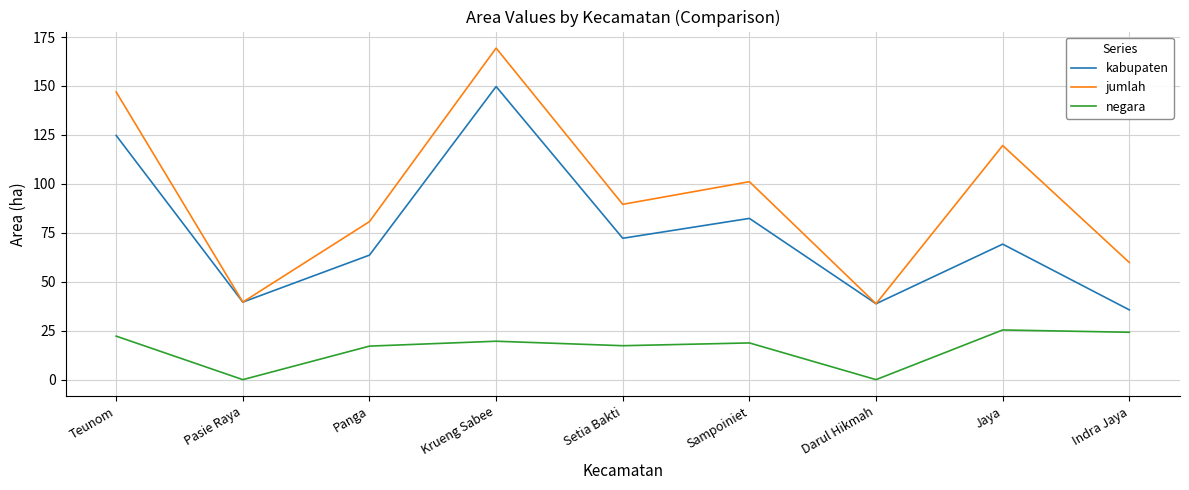

How many interior local valleys does the kabupaten series have?

3